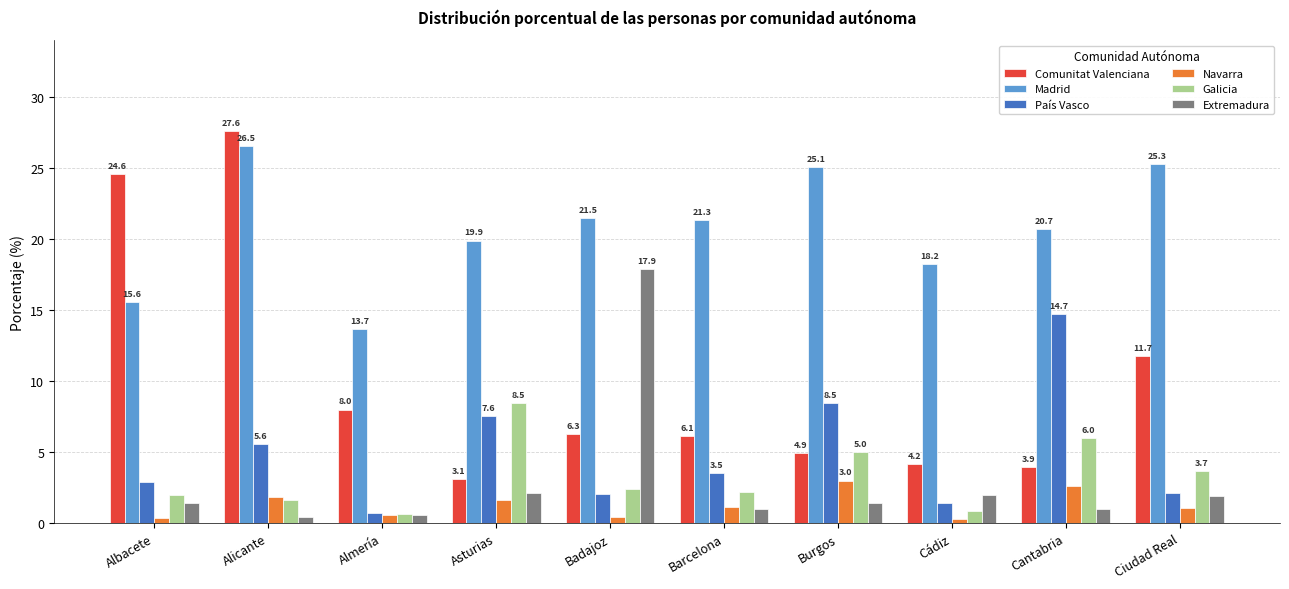

Between Alicante and Barcelona, which series saw the biggest shift?

Comunitat Valenciana